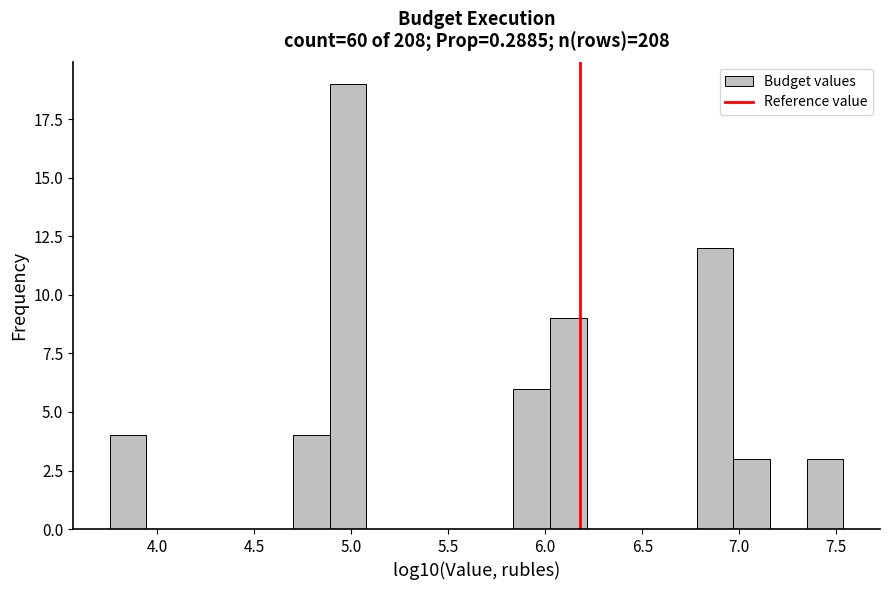

Around what value on the x-axis is the tallest bar? Give the approximate position of its centre, as read against the axis.

5.00